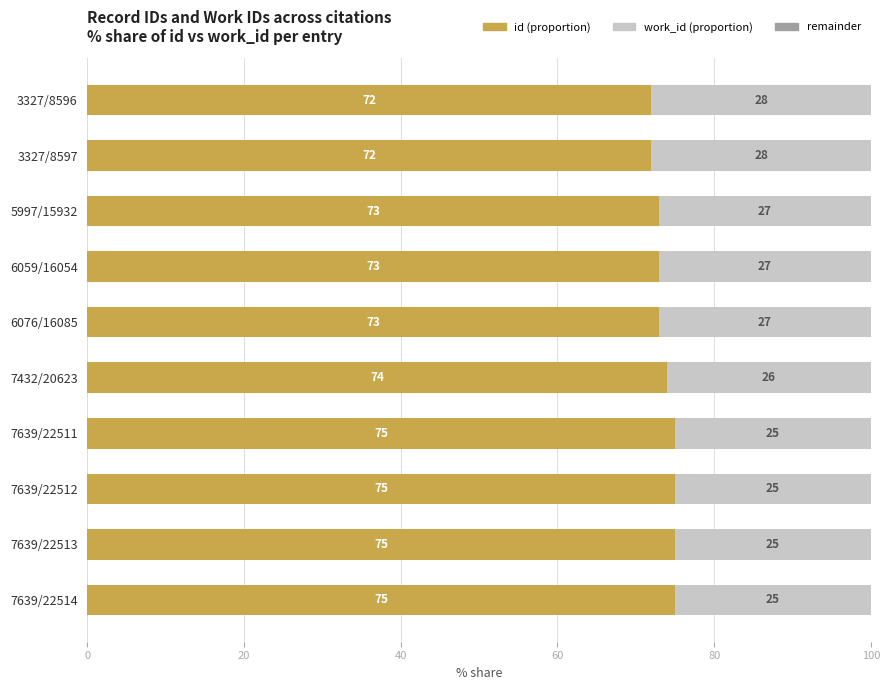

What is the approximate value of id (proportion) at 3327/8597?

72